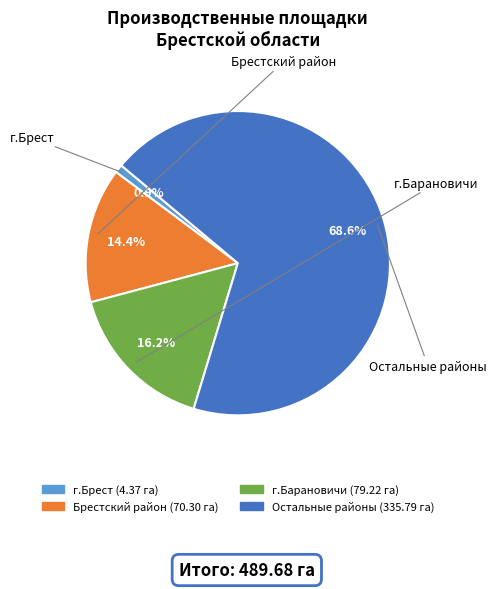

Is there a majority slice in this chart?

Yes